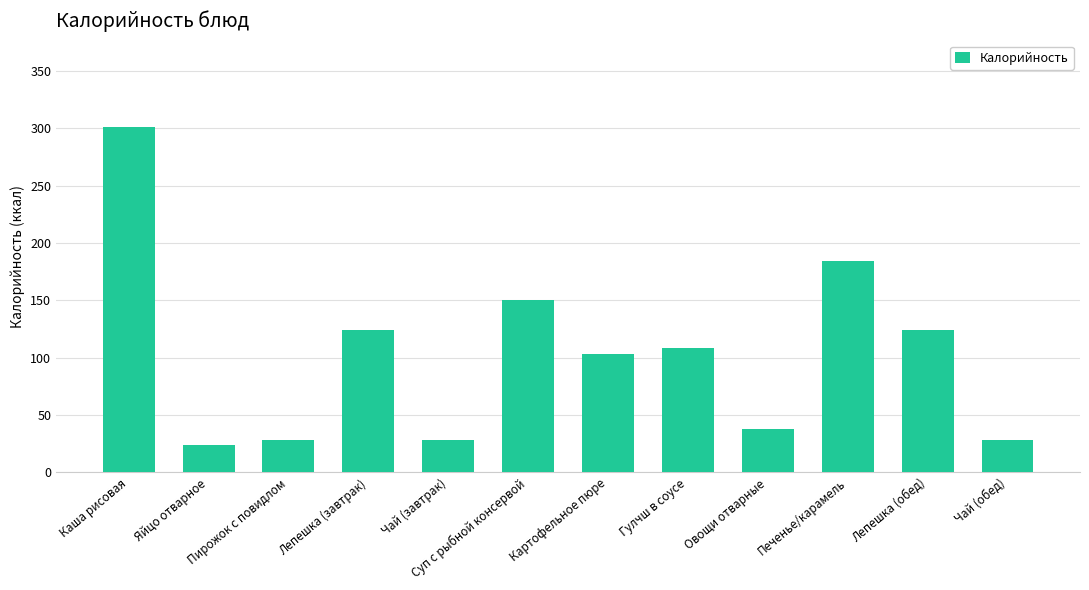

What position from the left is Печенье/карамель?

10